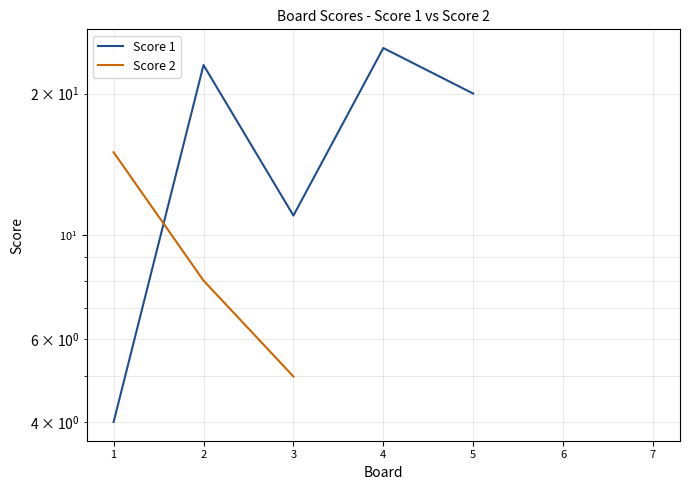

The Score 2 series shows 9.9 at 1. True or false?

False